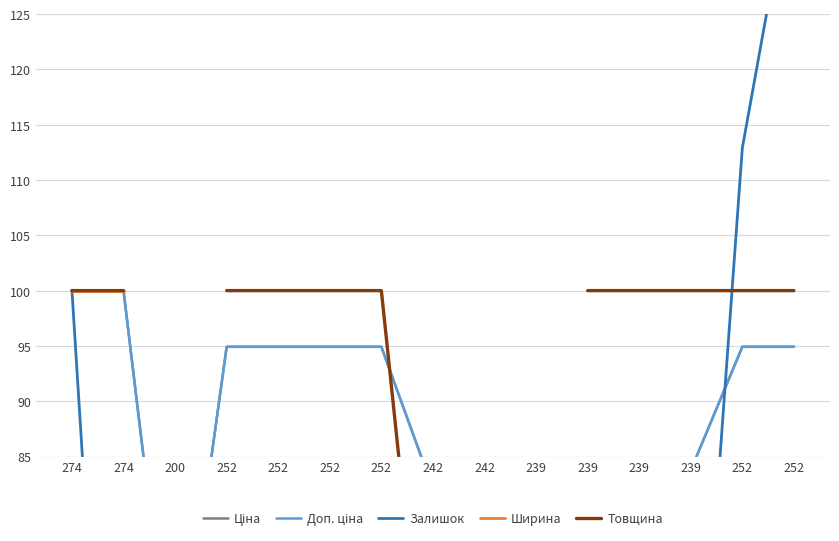

Between 274 and 239, which series saw the biggest shift?

Ширина